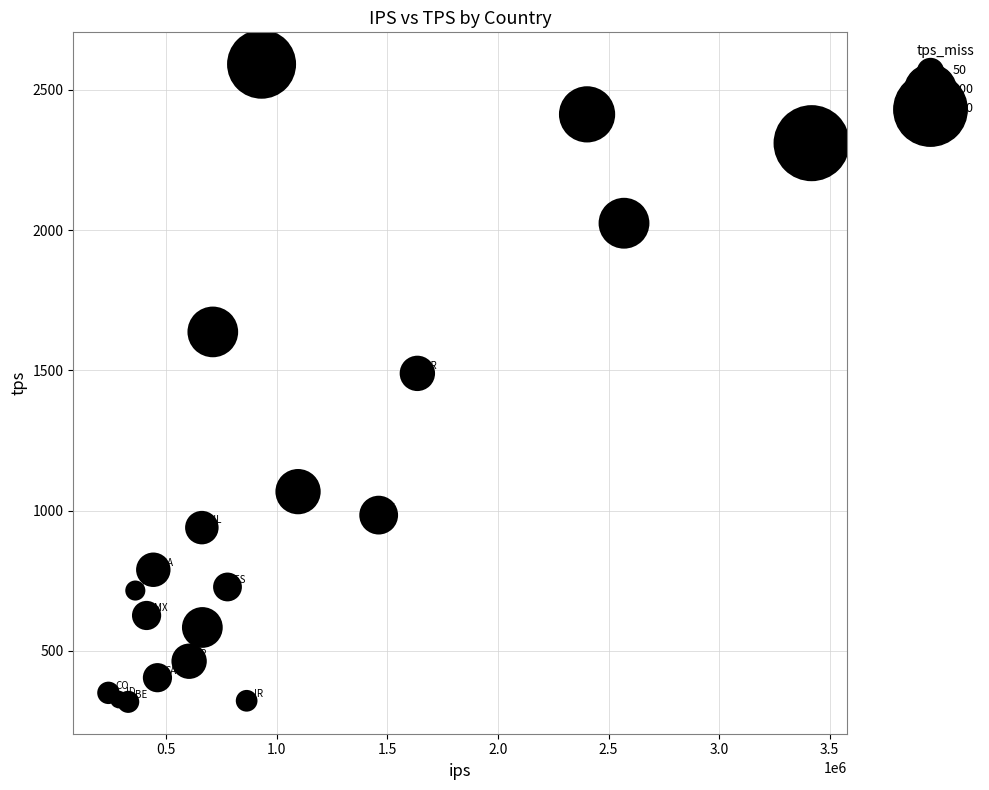

What is the range of X values (max minus min)?

3180157.0